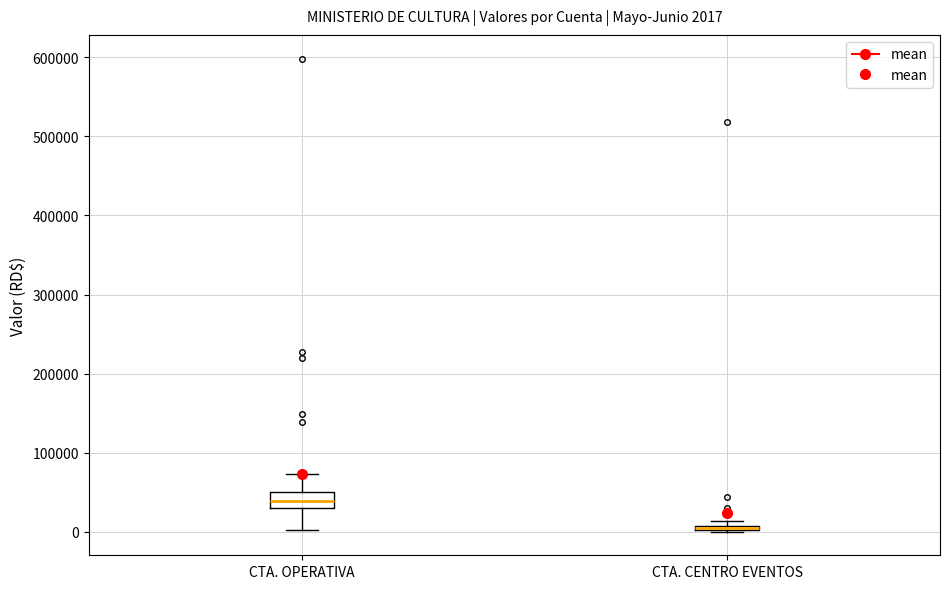

Which box is the tallest, from its lower edge to its upper edge?

CTA. OPERATIVA